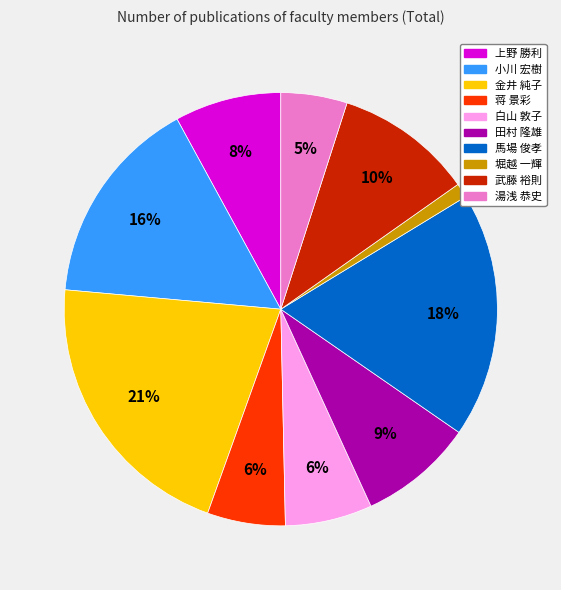

True or false: 小川 宏樹 accounts for 16% of the total.

True